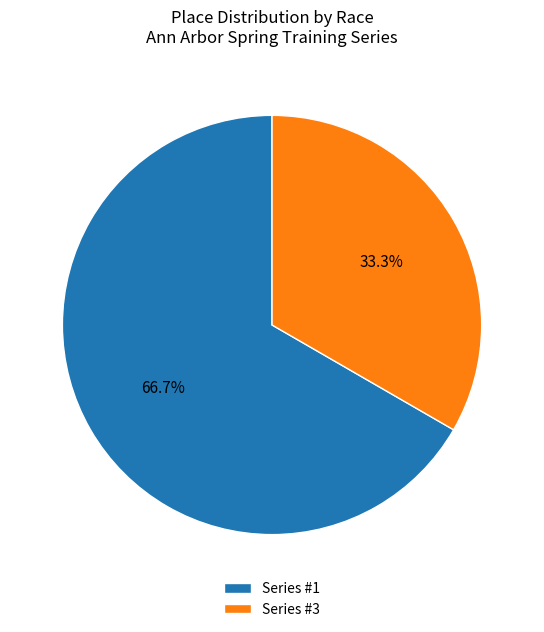

How much of the chart is everything except Series #3?

66.7%